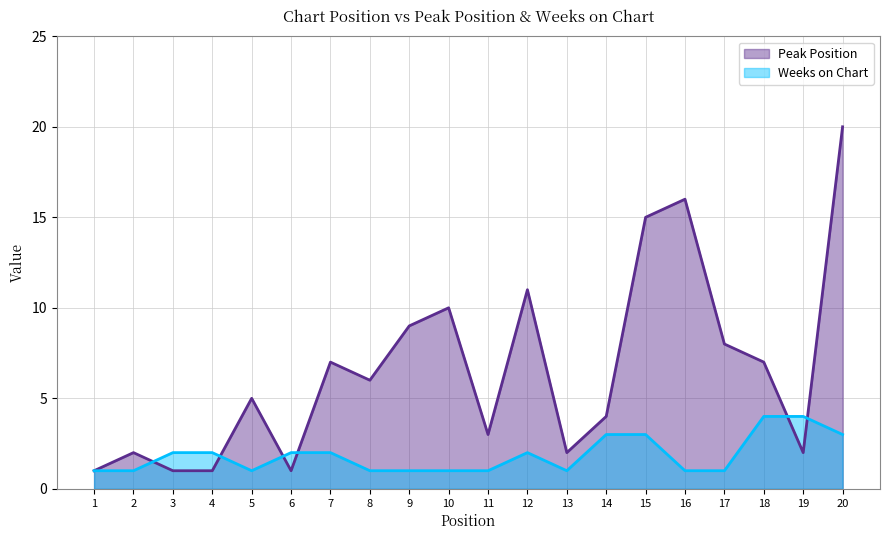

What is the approximate value of Peak Position at 17?

8